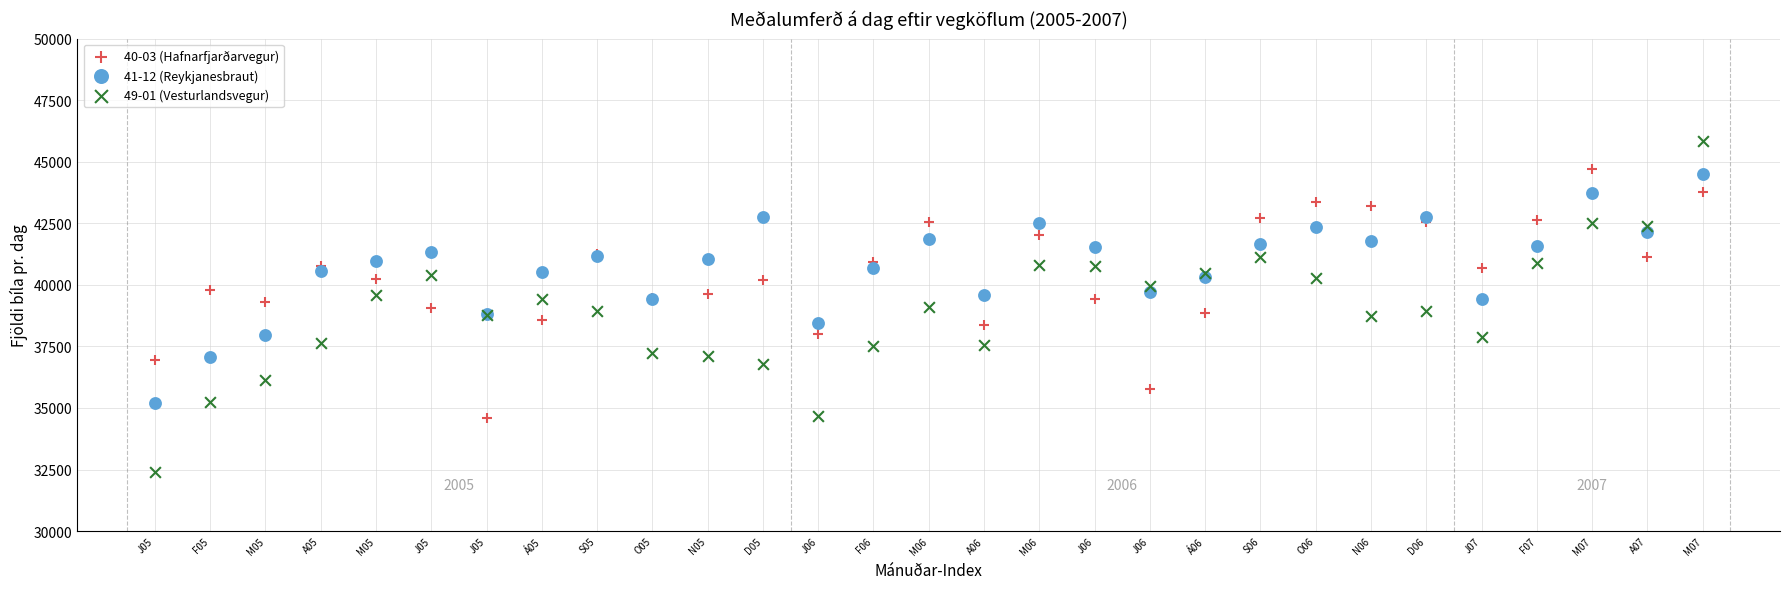

Which series reaches the minimum Y coordinate?

49-01 (Vesturlandsvegur)